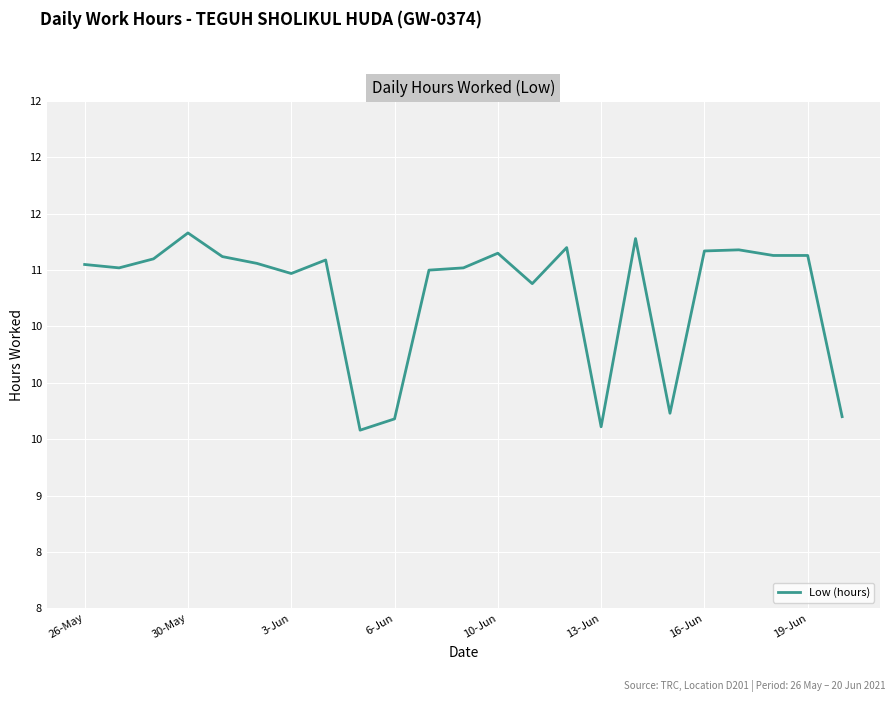

Does the chart have visible grid lines?

Yes